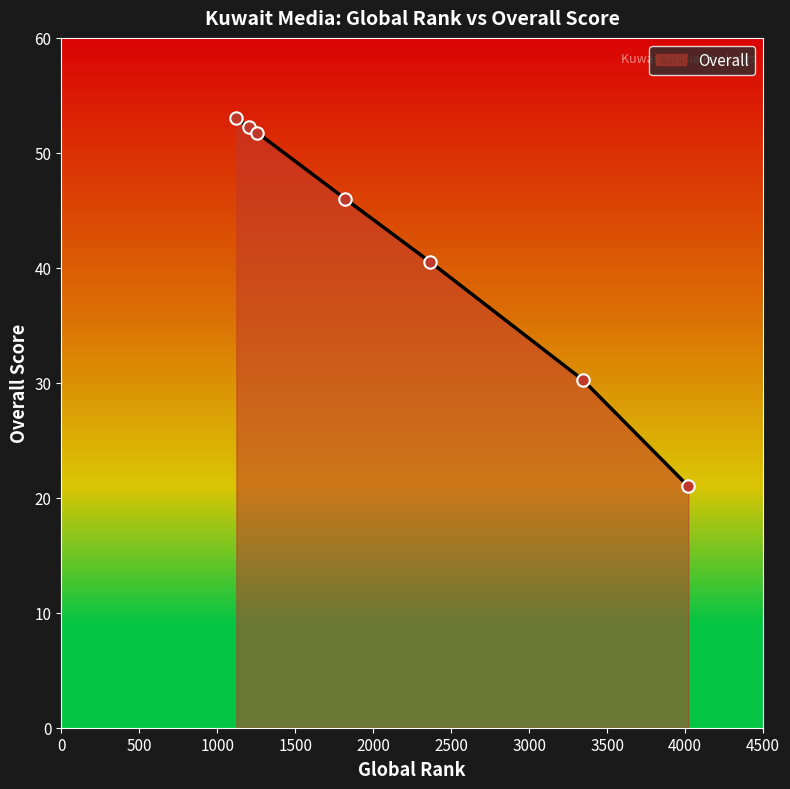

What is the sum of all values?

294.8